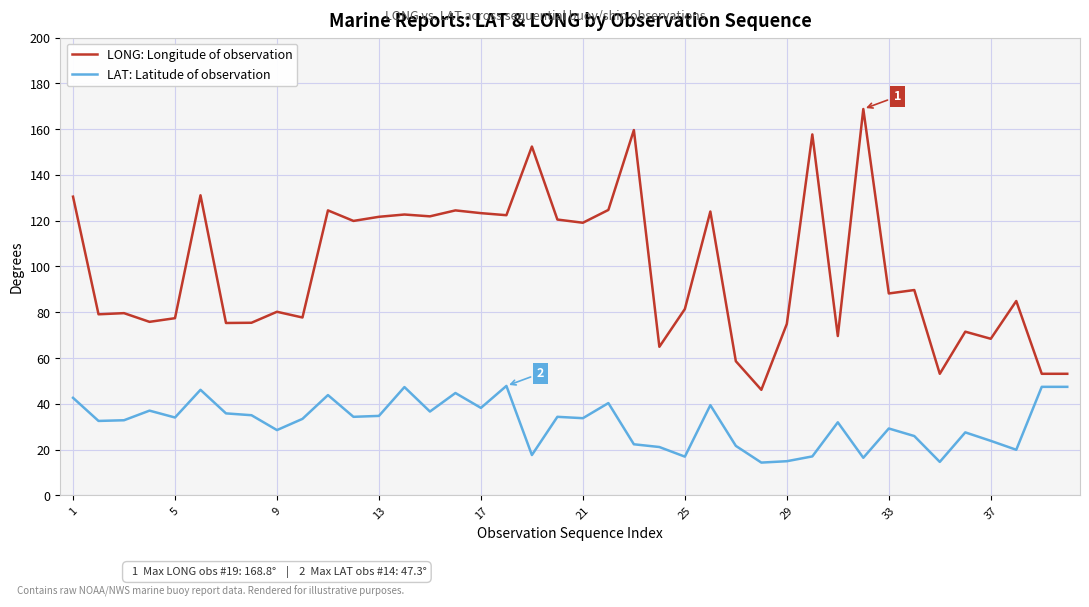

What are all the series names shown in the legend?

LONG: Longitude of observation, LAT: Latitude of observation